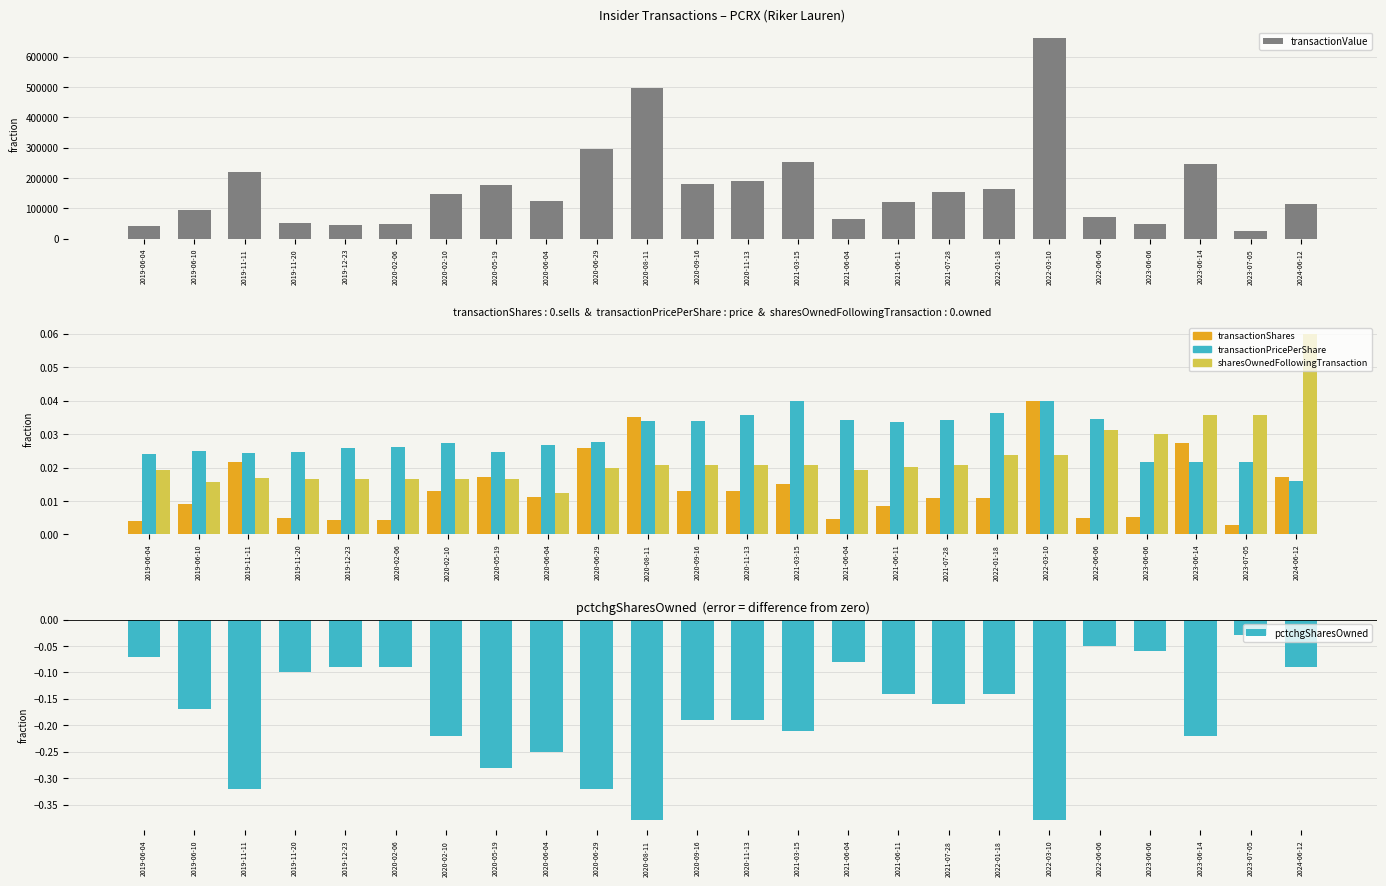

Reading left to right, extract all data points from this chart.

transactionValue: 41494.0	94139.0	217950.0	51909.0	45920.0	46810.0	146430.0	176140.0	125469.0	296800.0	494890.0	181020.0	191430.0	251406.0	63906.0	119880.0	152121.0	162430.0	662331.0	70580.0	46369.0	244606.0	25019.0	114018.0
transactionShares: 0.0	0.0	0.0	0.0	0.0	0.0	0.0	0.0	0.0	0.0	0.0	0.0	0.0	0.0	0.0	0.0	0.0	0.0	0.0	0.0	0.0	0.0	0.0	0.0
transactionPricePerShare: 0.0	0.0	0.0	0.0	0.0	0.0	0.0	0.0	0.0	0.0	0.0	0.0	0.0	0.0	0.0	0.0	0.0	0.0	0.0	0.0	0.0	0.0	0.0	0.0
sharesOwnedFollowingTransaction: 0.0	0.0	0.0	0.0	0.0	0.0	0.0	0.0	0.0	0.0	0.0	0.0	0.0	0.0	0.0	0.0	0.0	0.0	0.0	0.0	0.0	0.0	0.0	0.1
pctchgSharesOwned: -0.1	-0.2	-0.3	-0.1	-0.1	-0.1	-0.2	-0.3	-0.2	-0.3	-0.4	-0.2	-0.2	-0.2	-0.1	-0.1	-0.2	-0.1	-0.4	-0.1	-0.1	-0.2	-0.0	-0.1